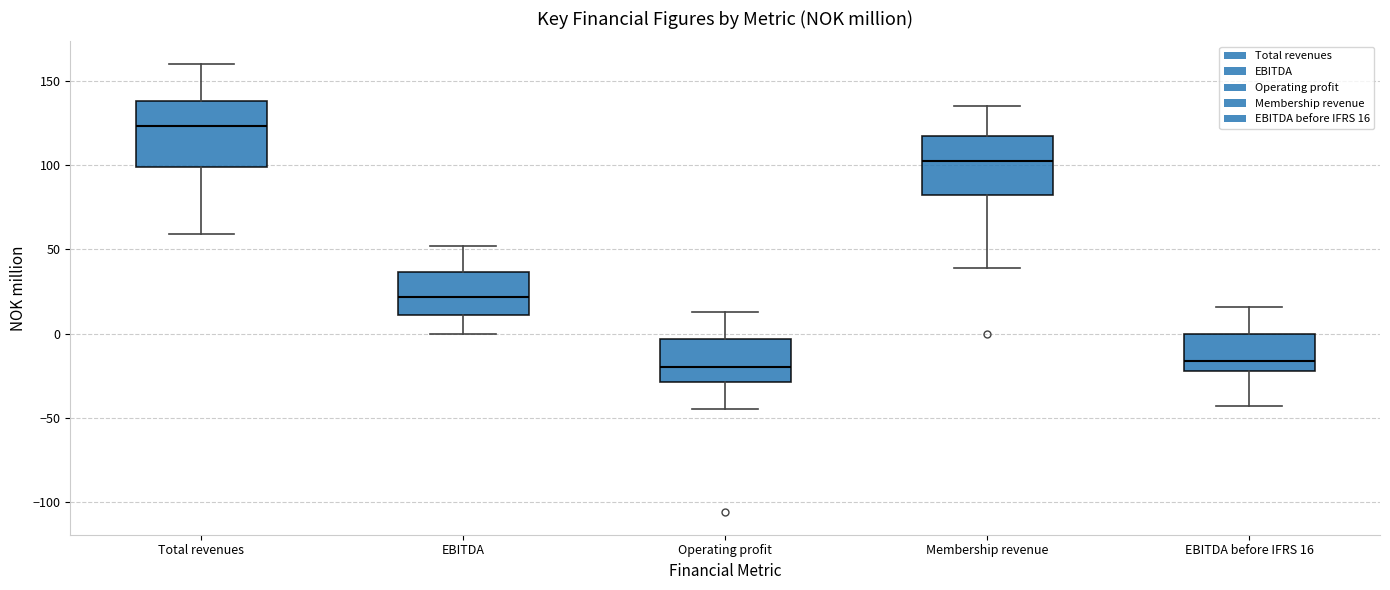

Which box's median line is the highest?

Total revenues